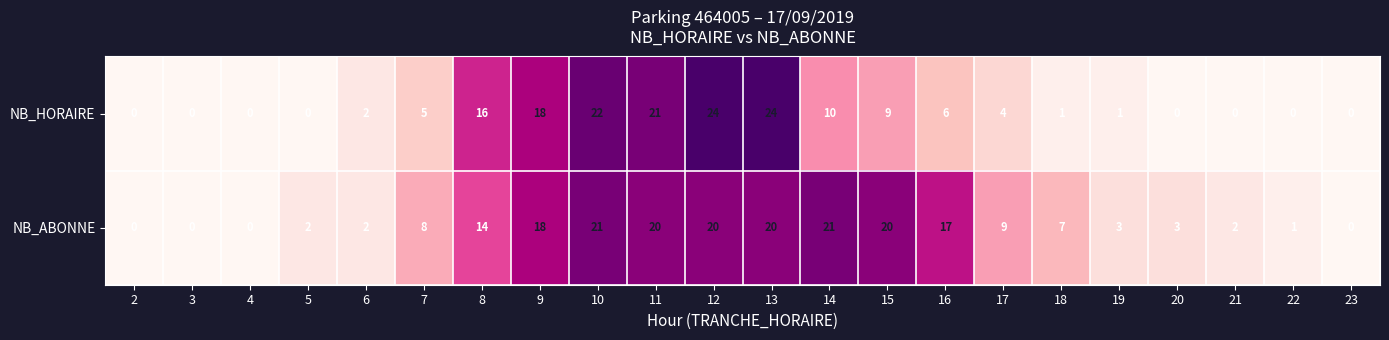

Read the NB_HORAIRE value at 14, to the nearest 5.

10